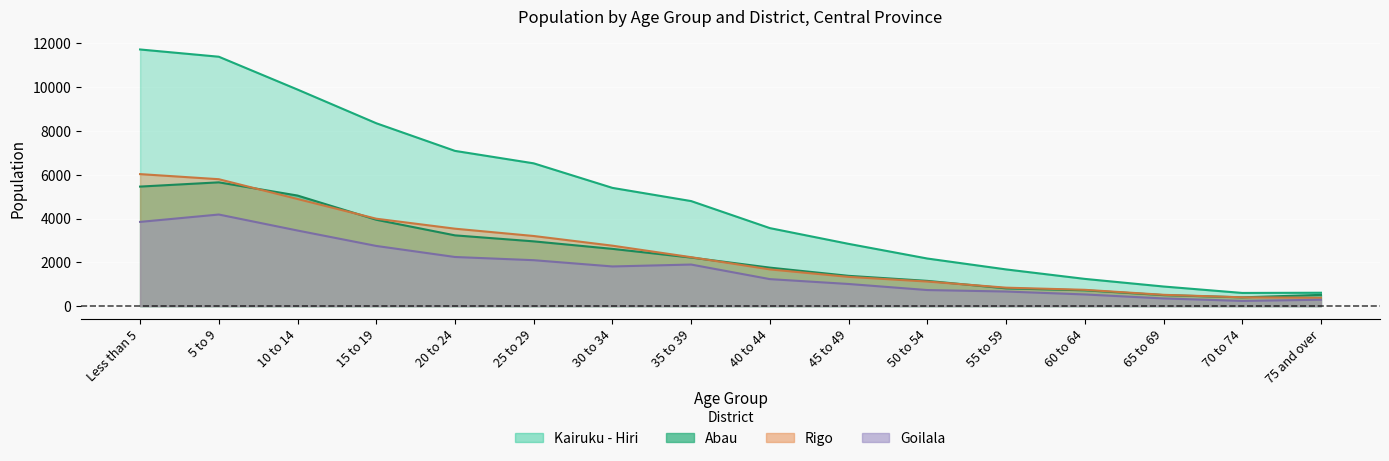

Is the value of Kairuku - Hiri at 55 to 59 greater than the value of Rigo at 75 and over?

Yes